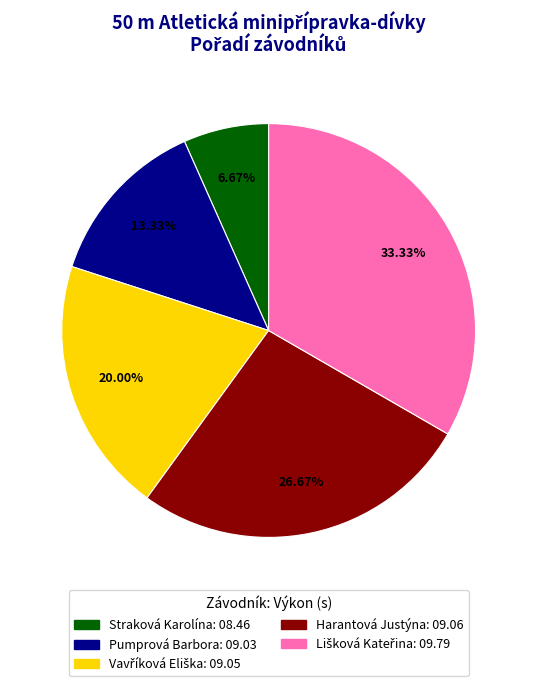

Is there a majority slice in this chart?

No